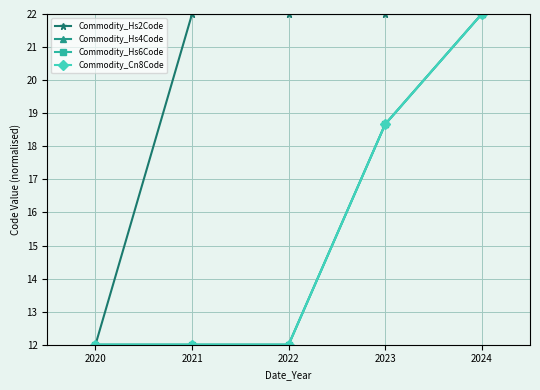

True or false: Commodity_Hs2Code and Commodity_Hs6Code intersect in this chart.

False